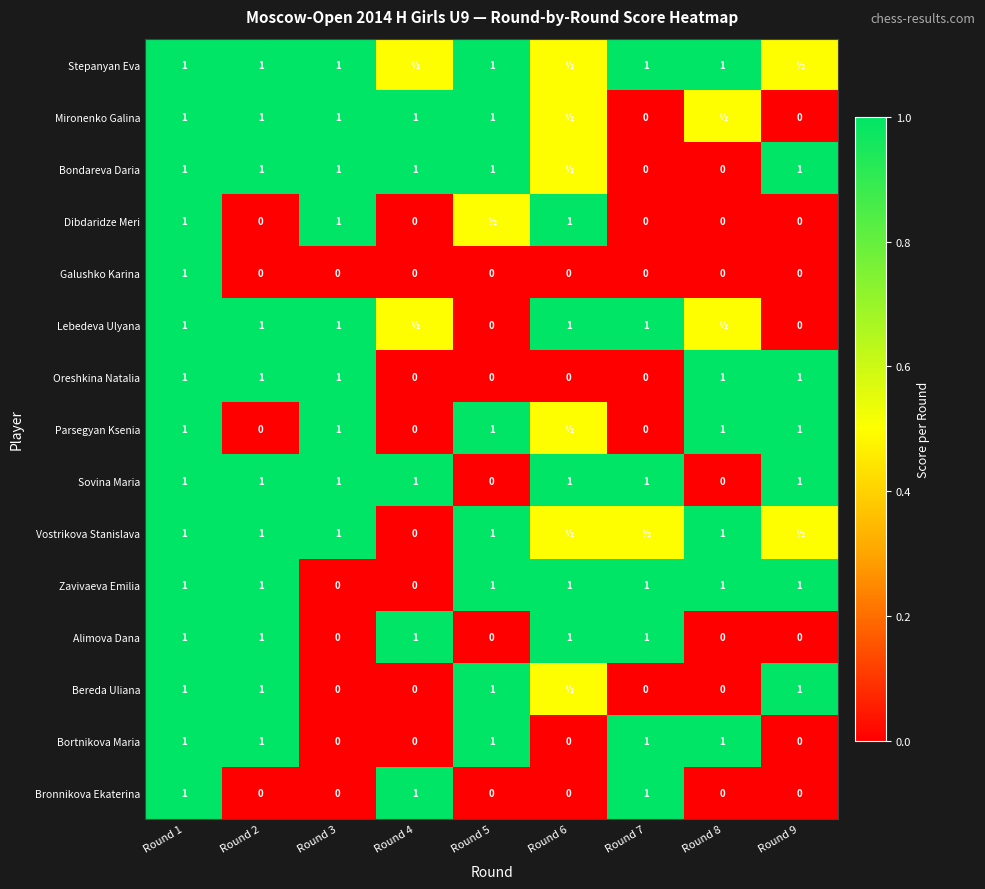

What is the sum of all Oreshkina Natalia values?

5.0